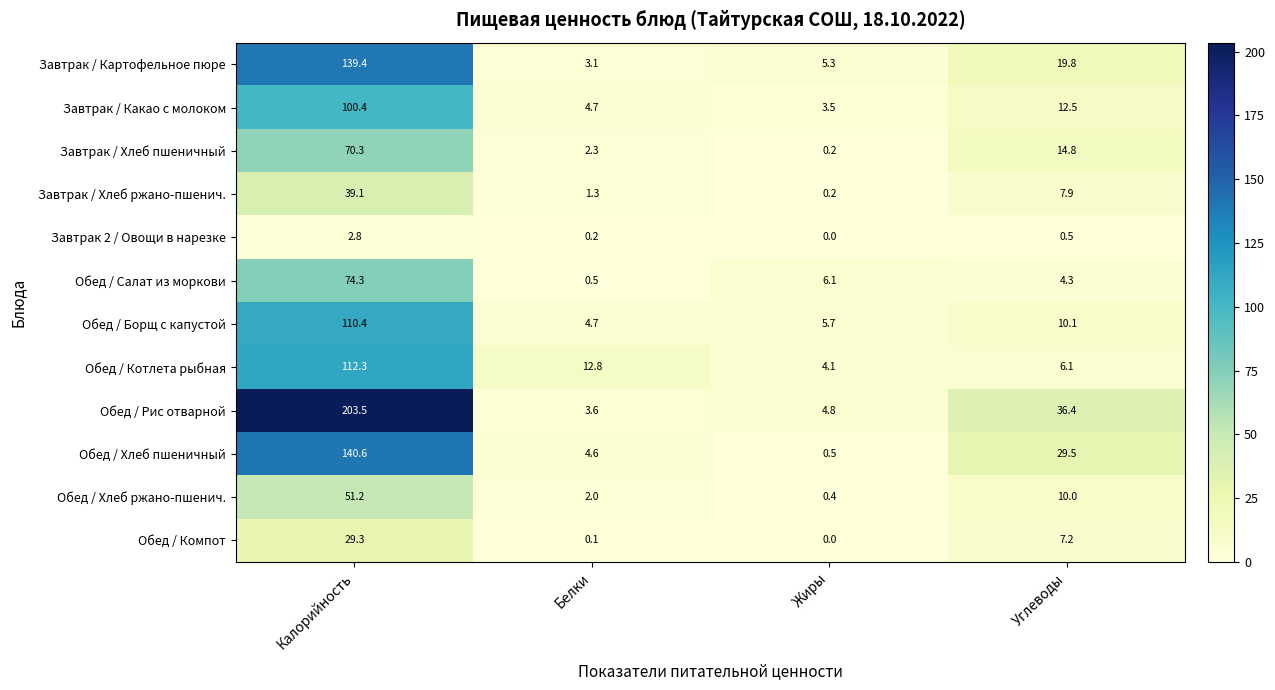

How many data points does each series have?

4